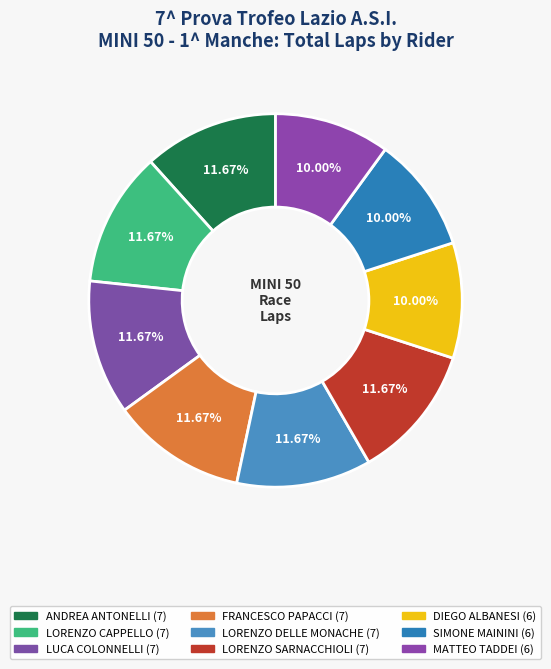

Is it true that LORENZO SARNACCHIOLI is 21% of the pie?

False